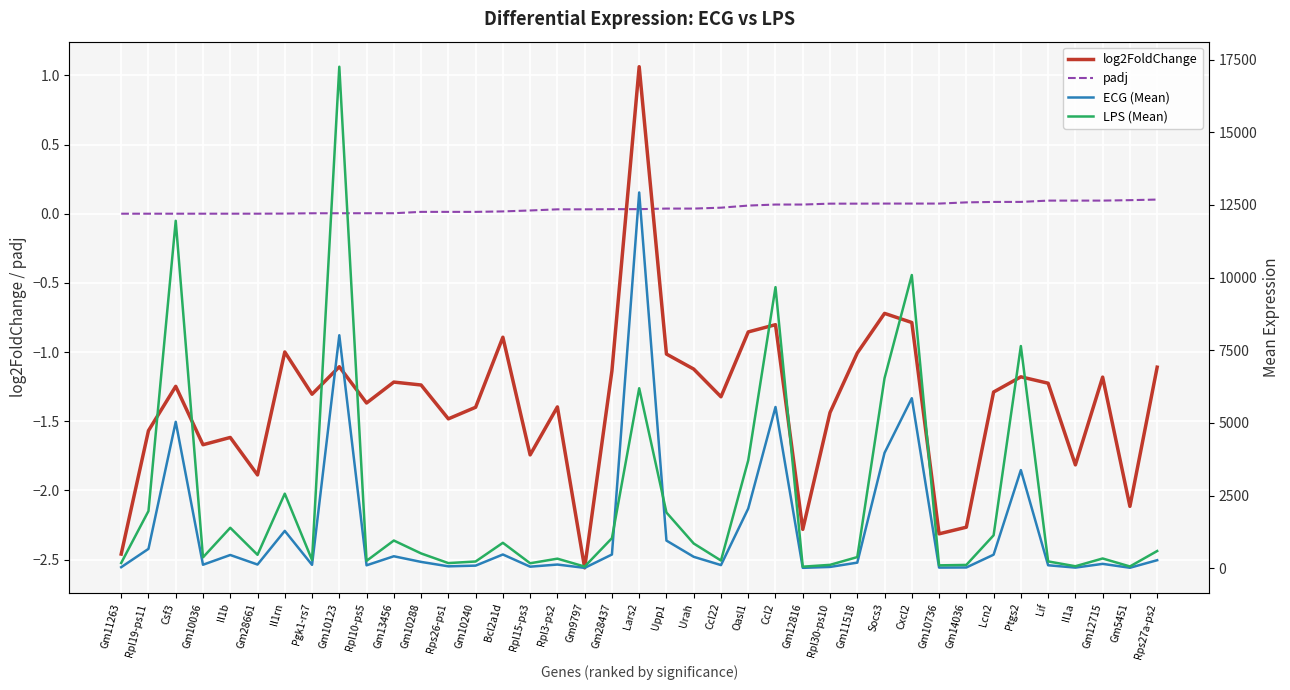

In log2FoldChange, how many points are higher than both neighbors (excluding endpoints)?

12